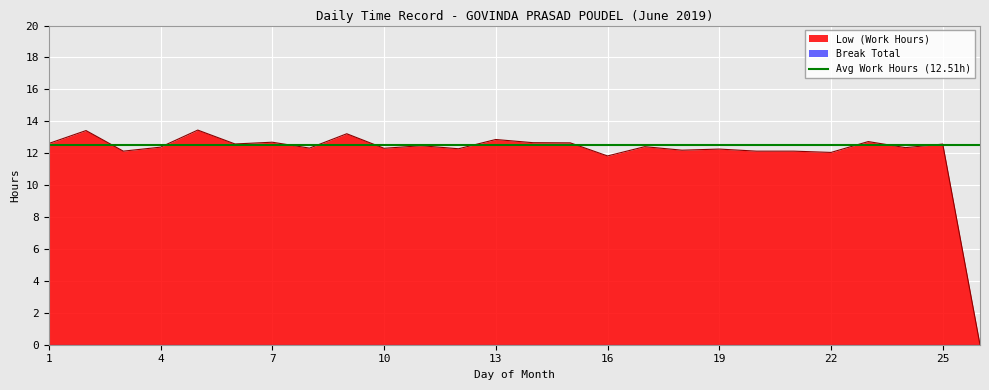

At which category does the chart reach its peak across all series?

5